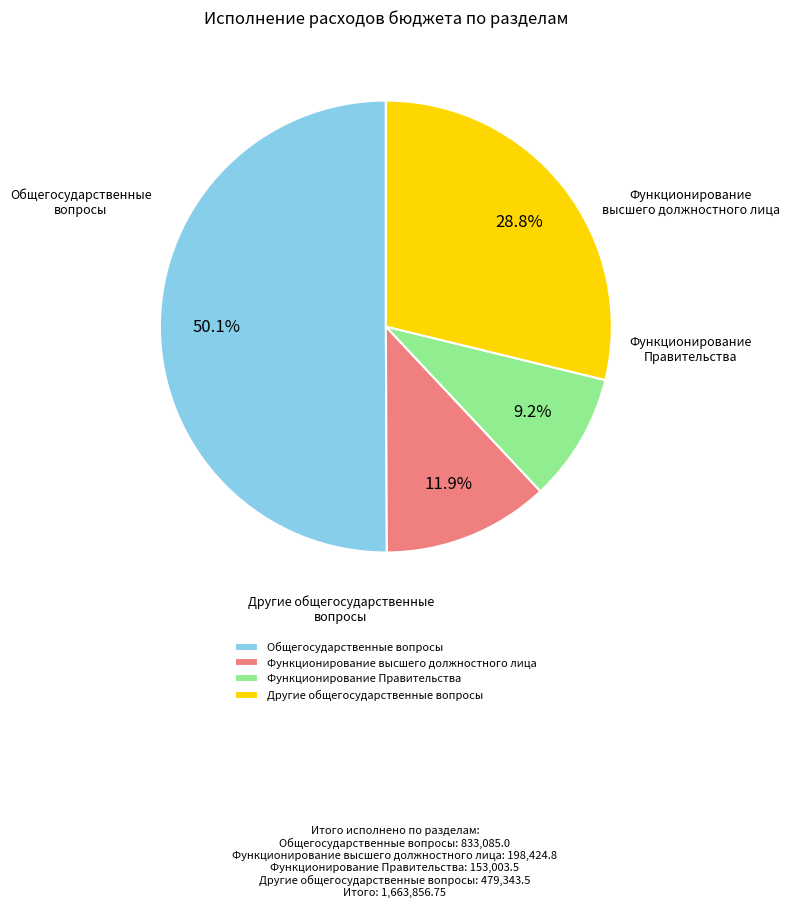

Which has a higher value, Функционирование высшего должностного лица or Общегосударственные вопросы?

Общегосударственные вопросы